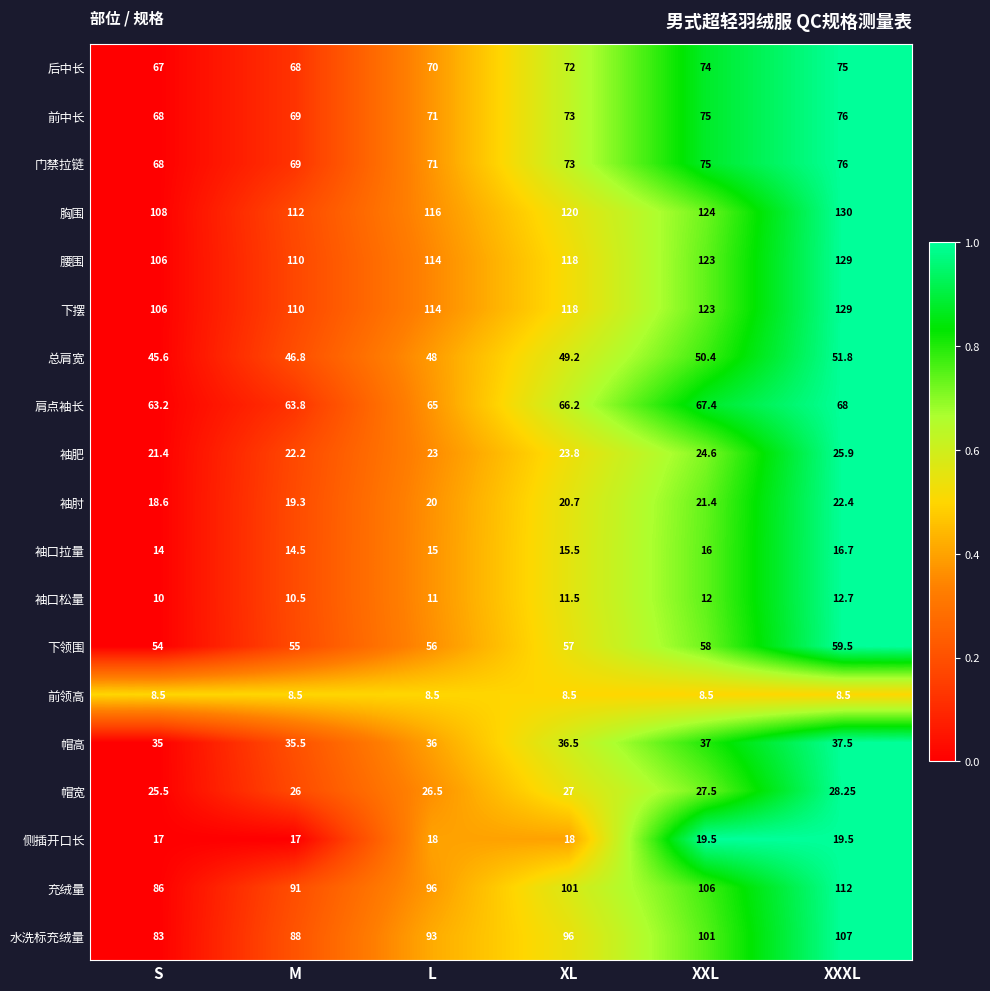

Which category has the highest value across all series?

XXXL